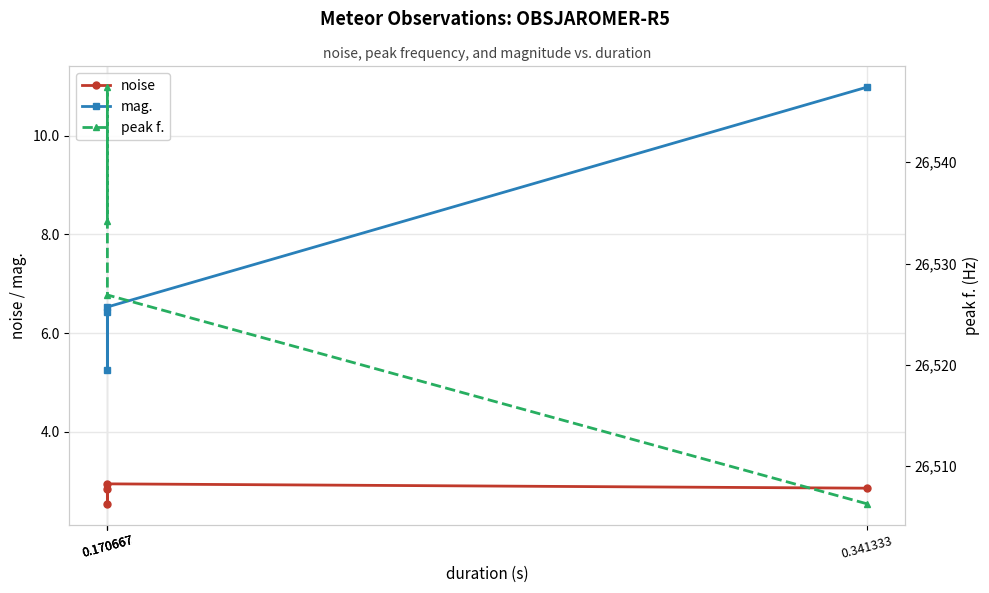

At which label does mag. first exceed 6?

0.170667